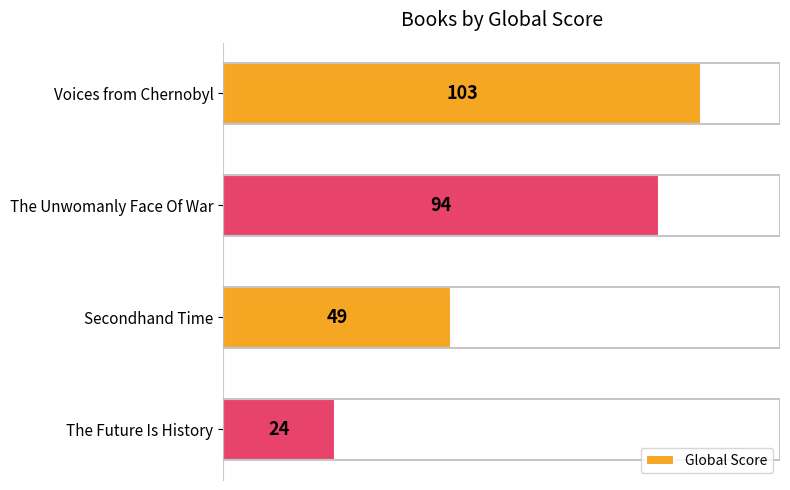

Reading top to bottom, extract all data points from this chart.

103	94	49	24